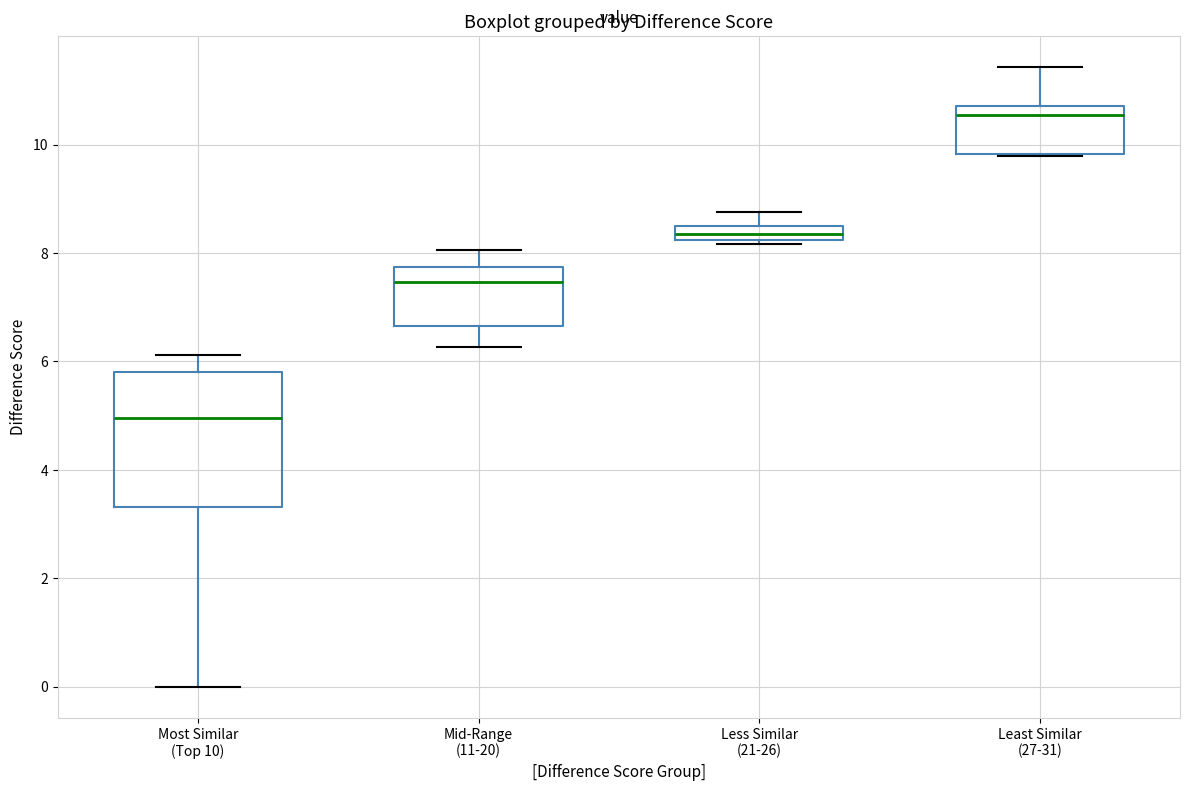

Comparing the boxes themselves (not the whiskers), which one is the tallest?

Most Similar (Top 10)